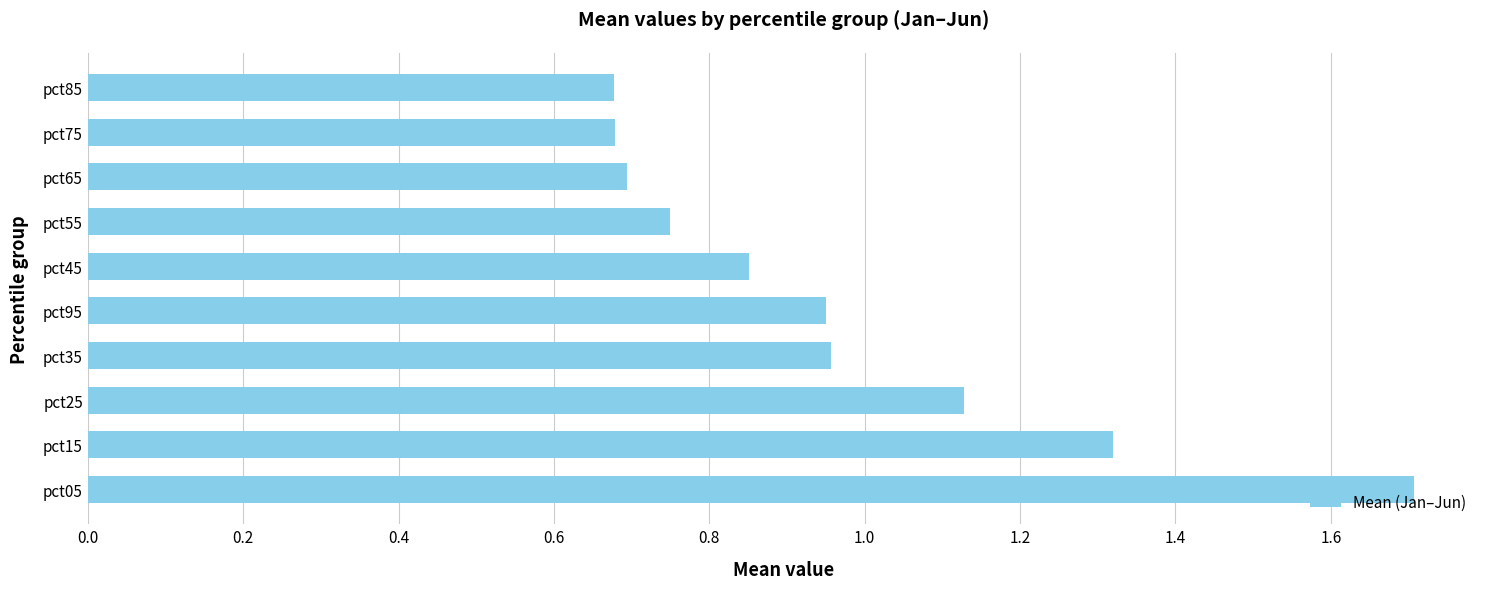

What is the greatest value displayed?

1.7